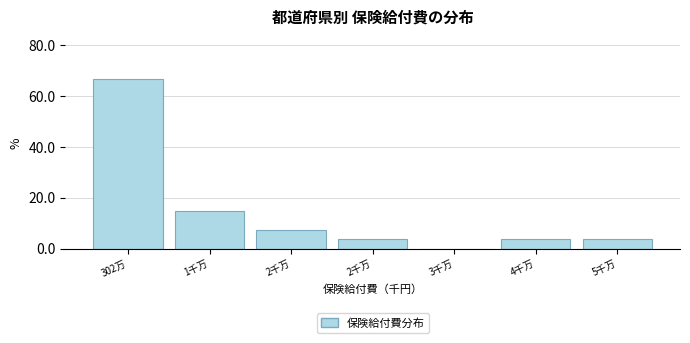

Count the number of categories in the chart.

7